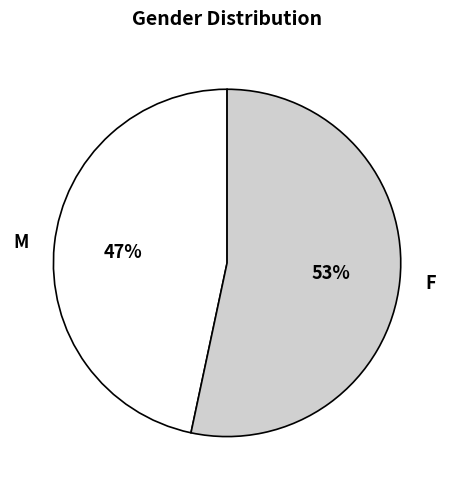

What percentage is the F slice, to the nearest percent?

53%